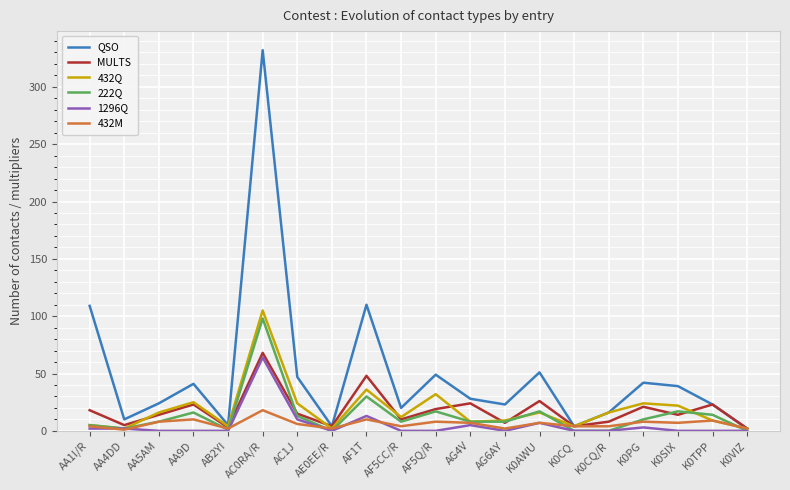

What is the difference between the maximum and second lowest values in the 432Q series?

103